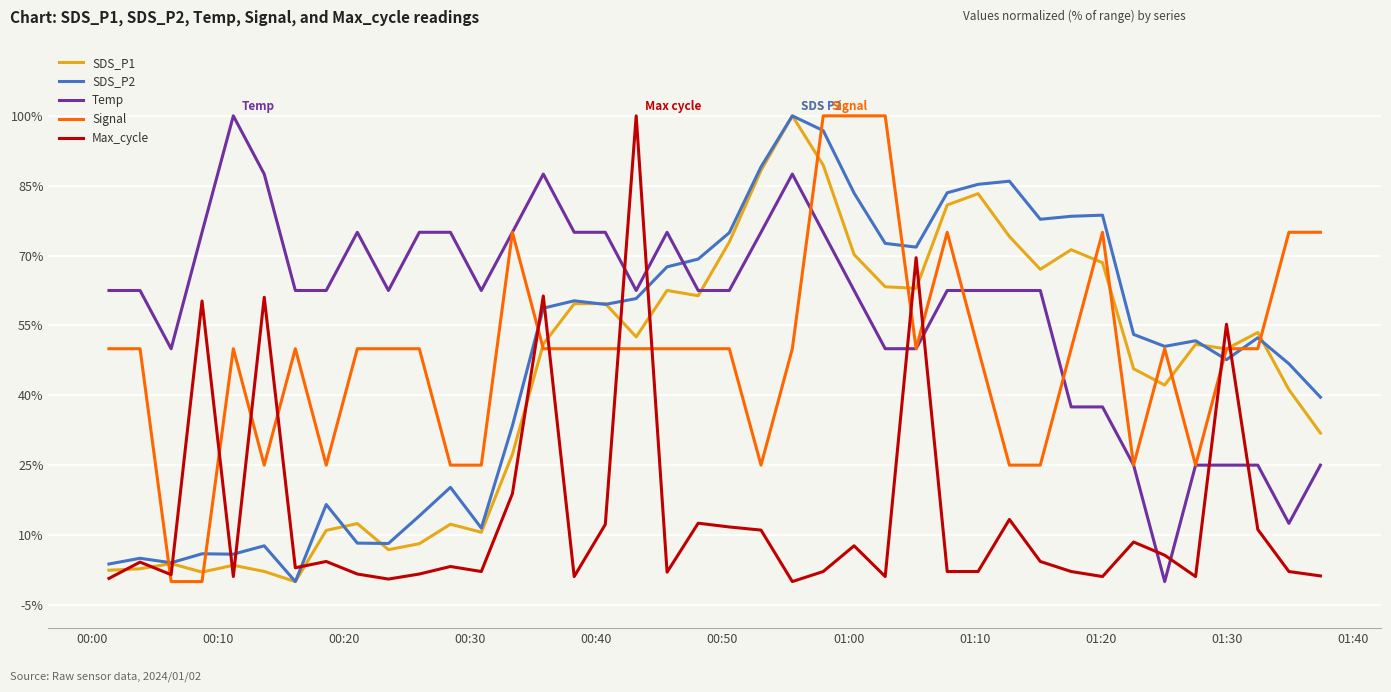

What is the maximum value shown in the chart?

100.0